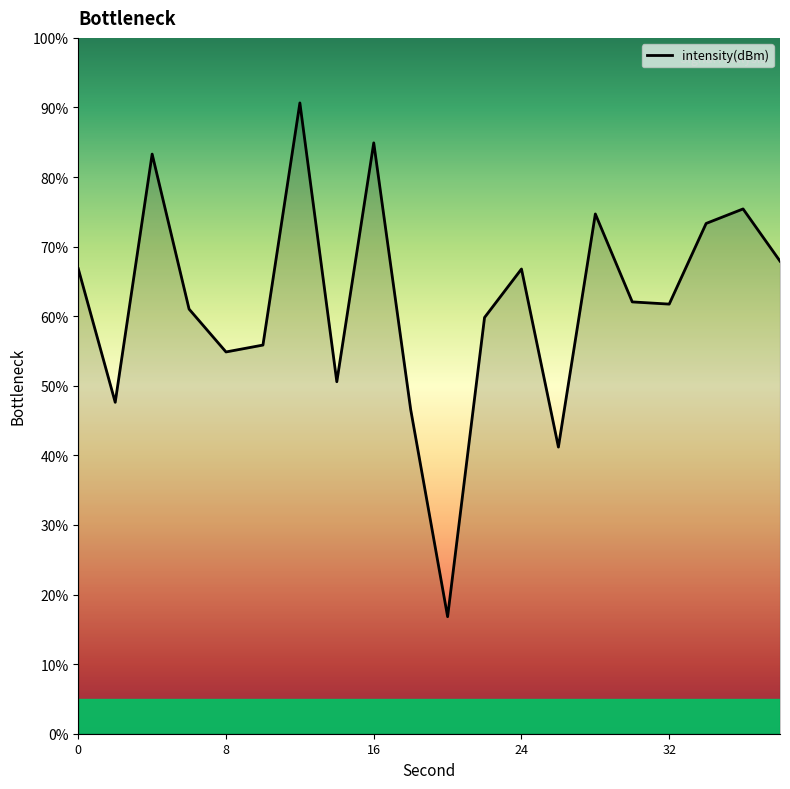

What is the minimum value shown in the chart?

16.8